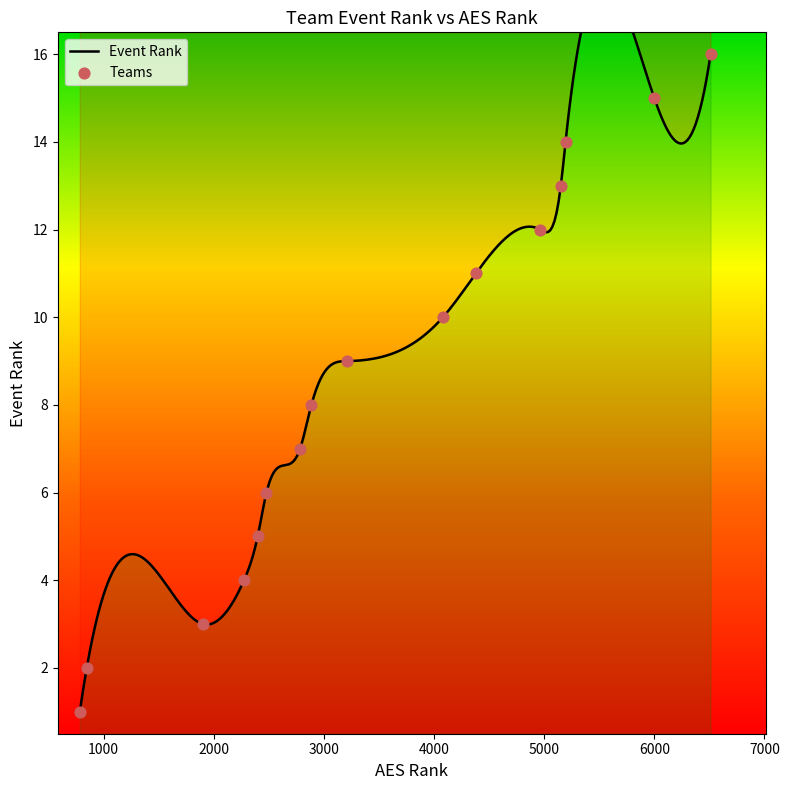

Between Asphalt Green VBC 14-2 and EC Power BUCKS 14-River, which is larger?

Asphalt Green VBC 14-2